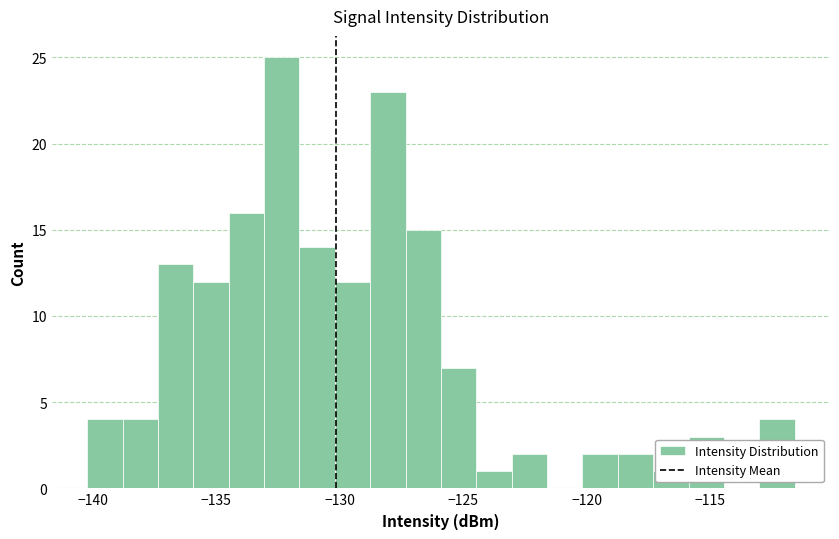

Read against the x-axis, roughly where is the centre of the tallest bar?

-132.5